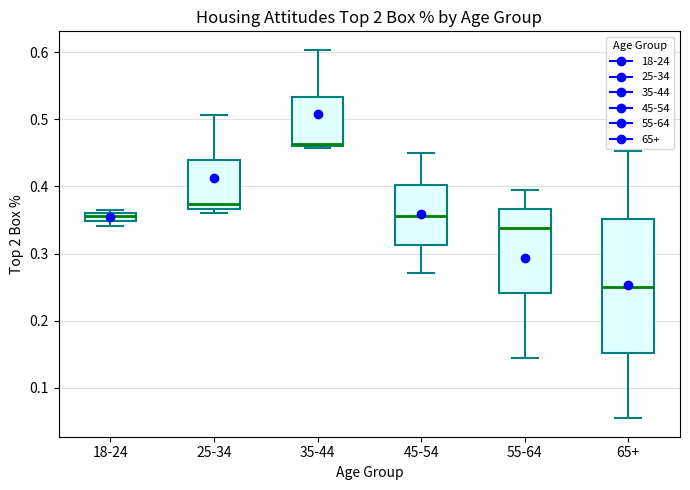

Which box's median line is the highest?

35-44